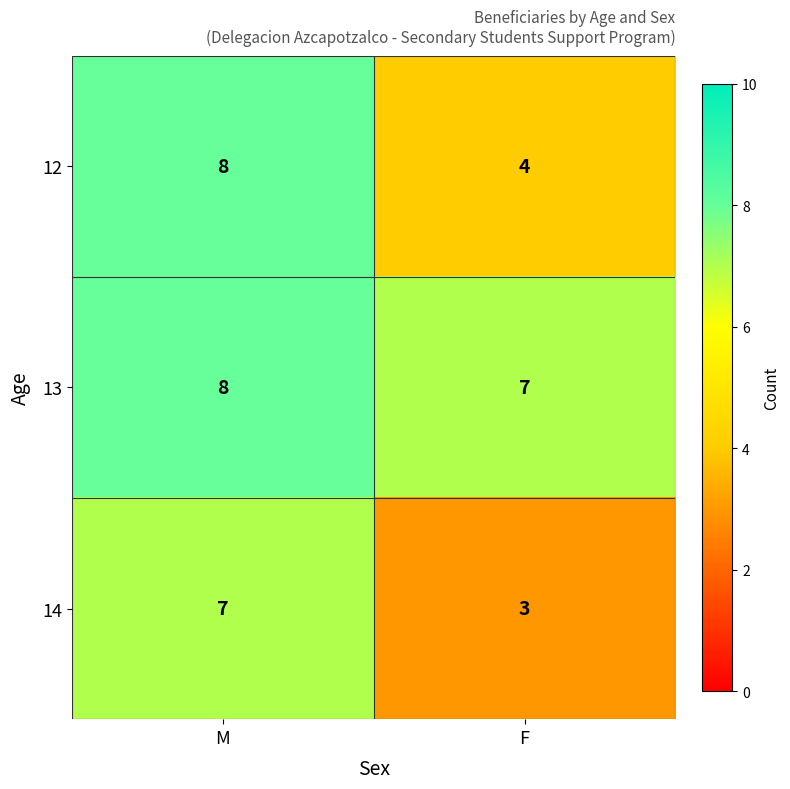

Reading left to right, transcribe all the data shown in this chart.

12: M=8	F=4
13: M=8	F=7
14: M=7	F=3